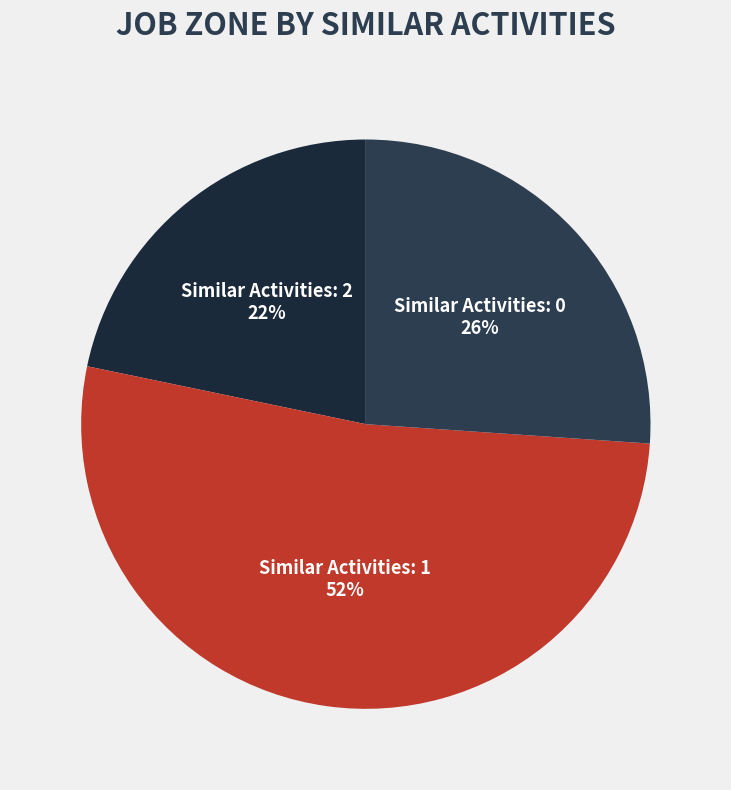

Combined, do Similar Activities: 0 and Similar Activities: 2 account for over 50%?

No